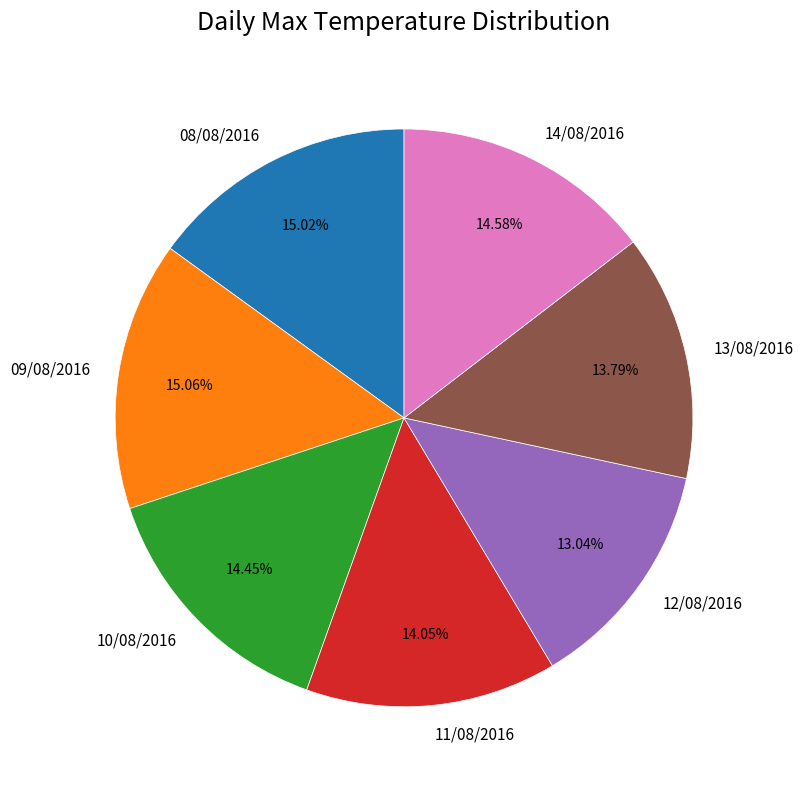

Approximately how many times larger is the value at 09/08/2016 compared to 13/08/2016?

1.1